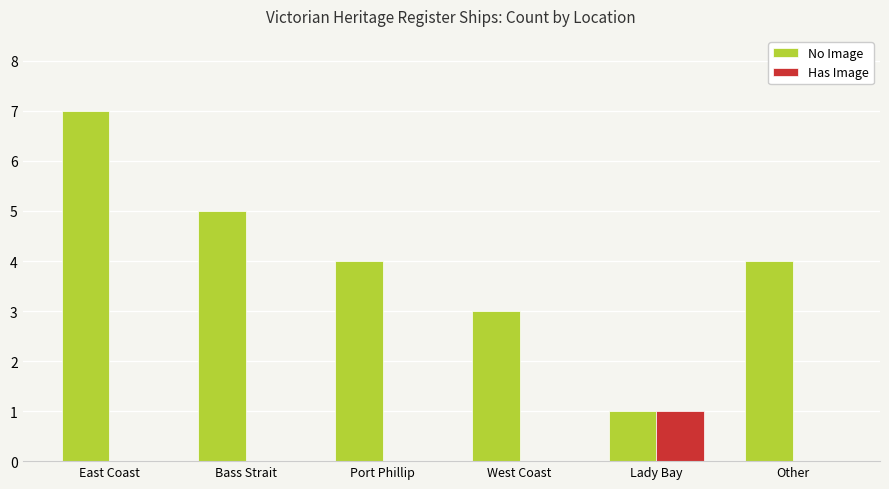

Which series changed the most between Port Phillip and Lady Bay?

No Image